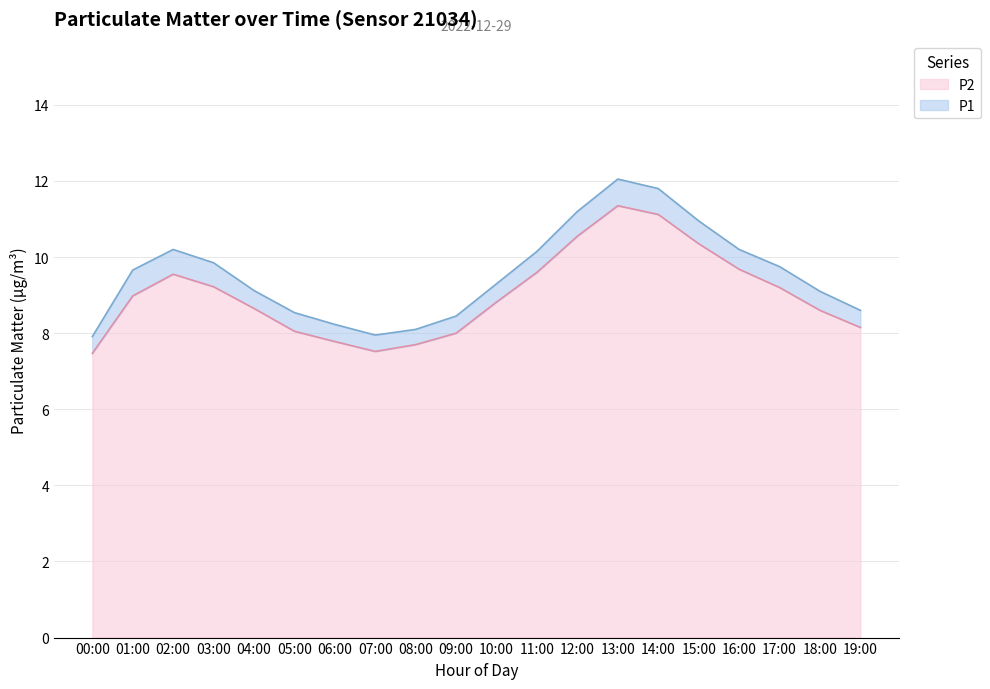

What is the average value of the P2 series?

9.0